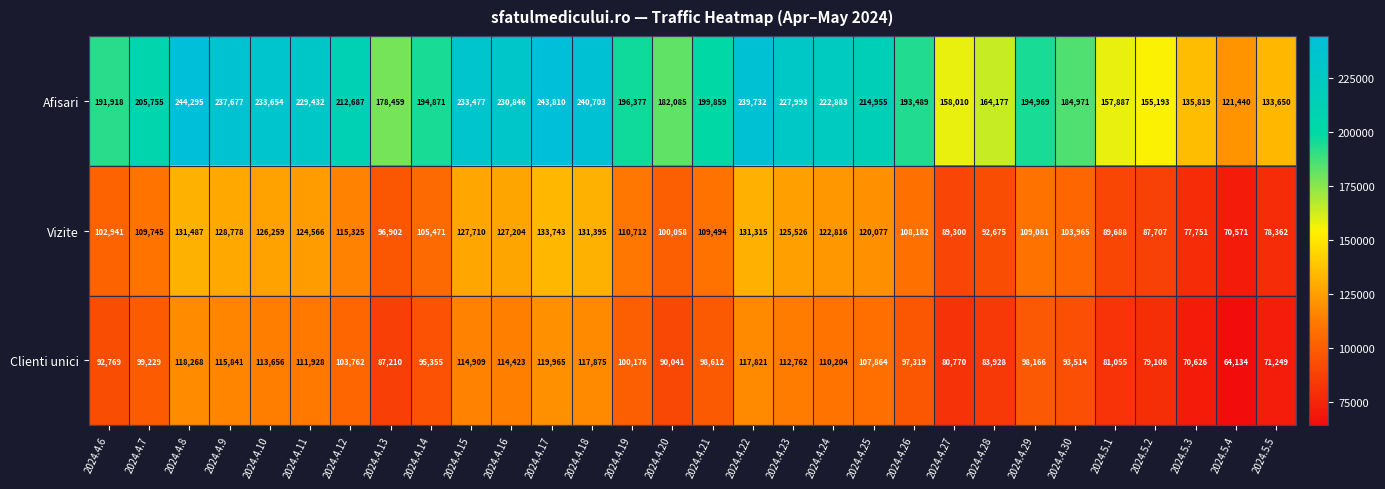

How many series are shown in this chart?

3